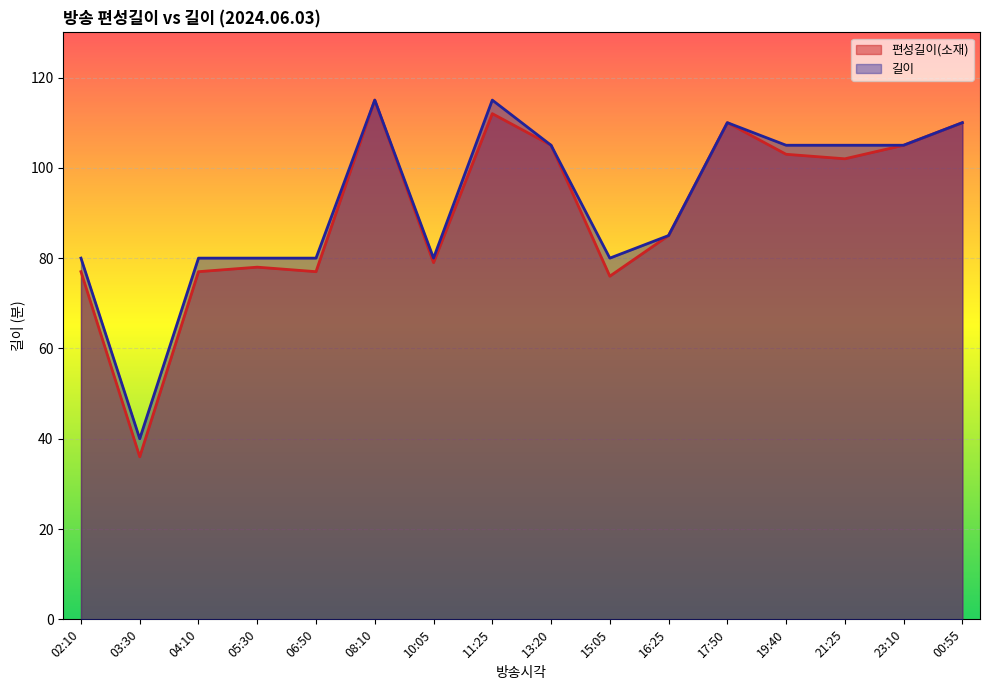

What is the label of the 10th point from the left?

15:05